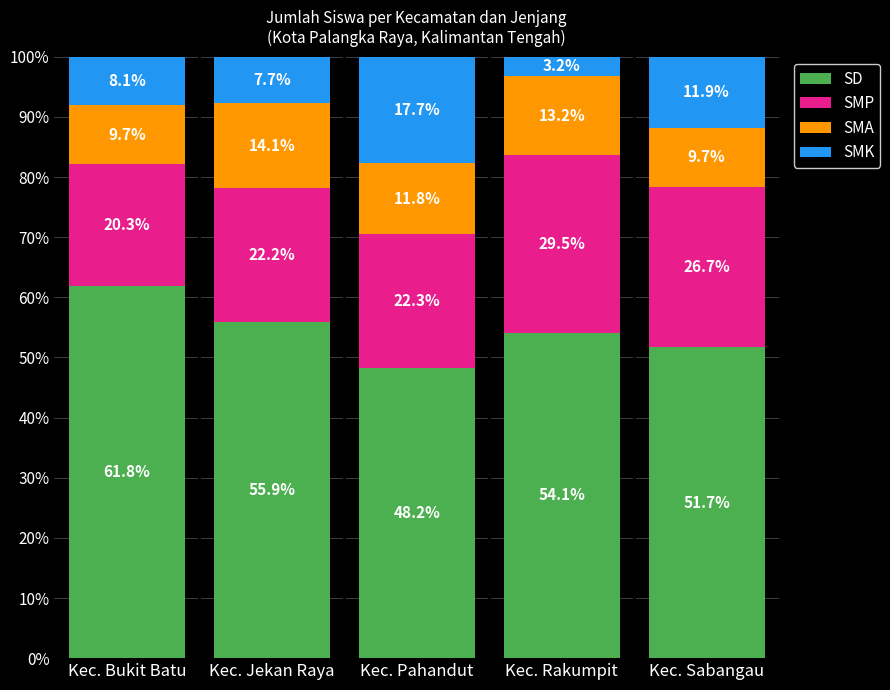

Reading right to left, what are the values for SD?

Kec. Sabangau=51.7	Kec. Rakumpit=54.1	Kec. Pahandut=48.2	Kec. Jekan Raya=55.9	Kec. Bukit Batu=61.8